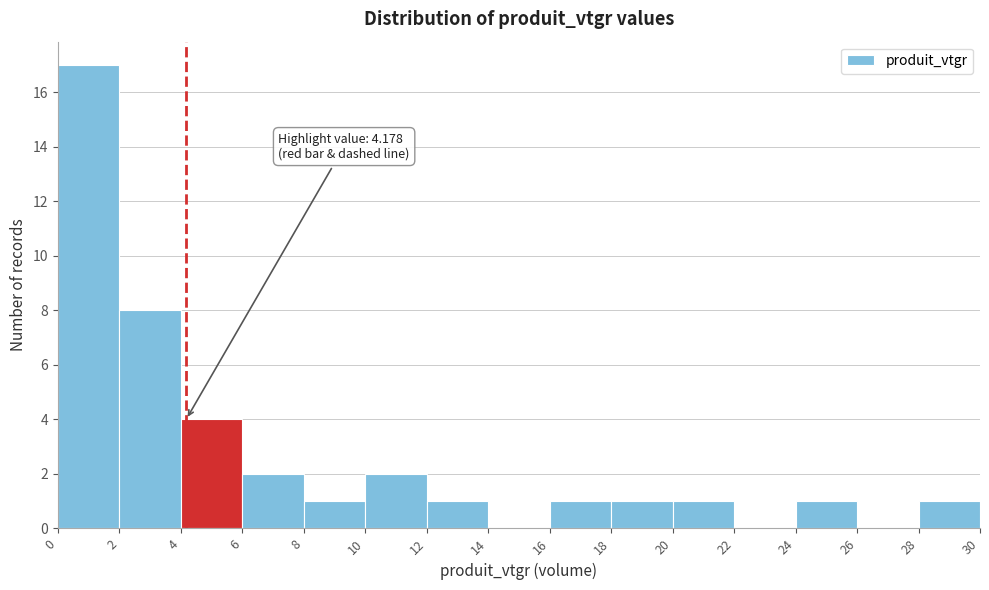

Over which range of the x-axis is the bar tallest?

0 to 2